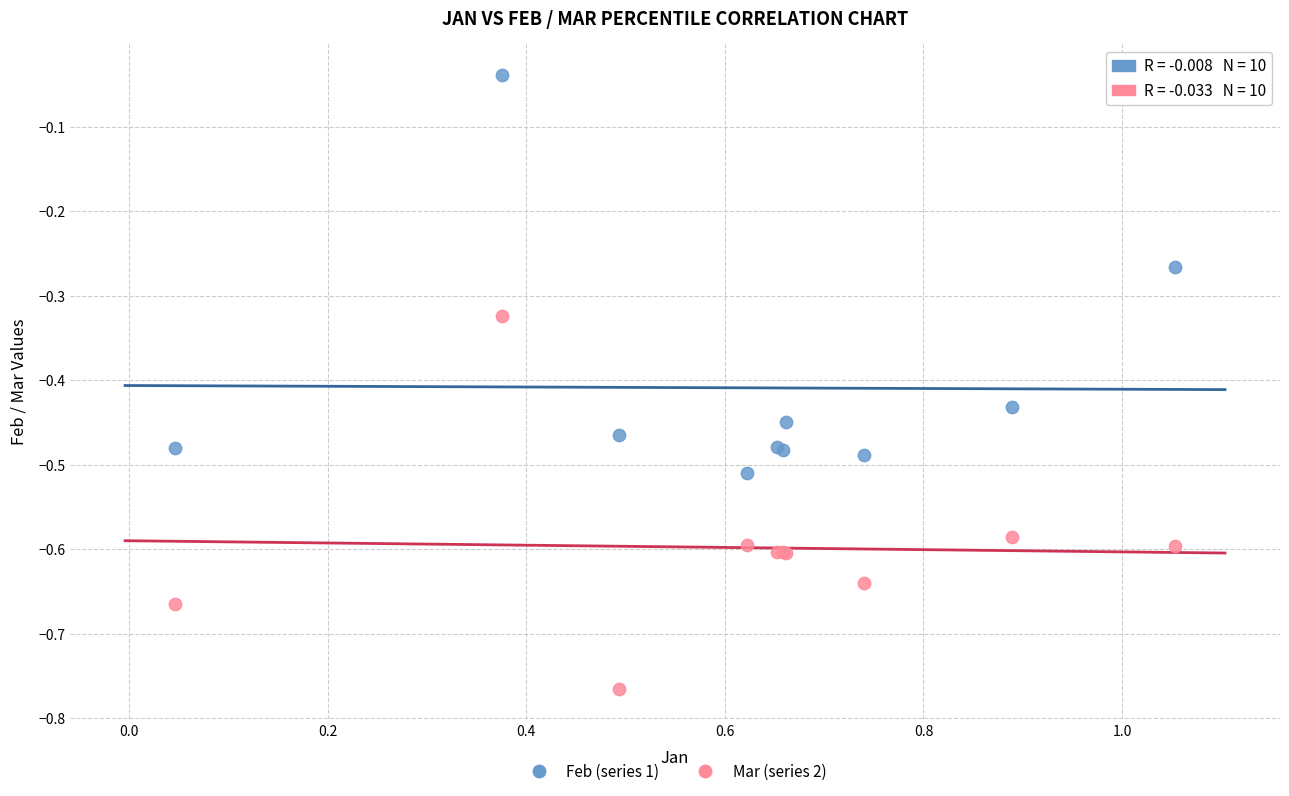

What are all the series names shown in the legend?

Feb (series 1), Mar (series 2)